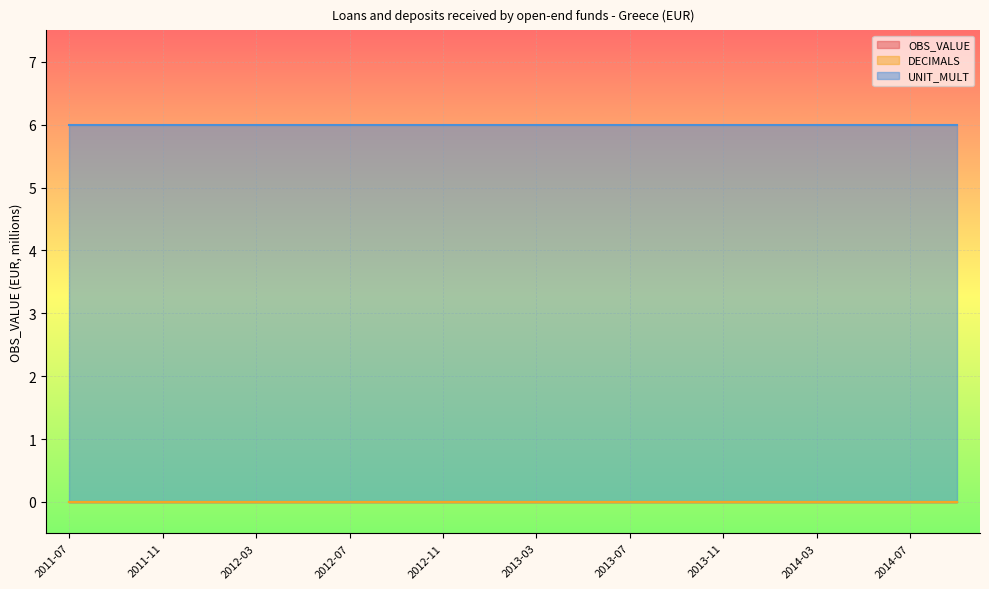

True or false: UNIT_MULT has more than 0 interior local peaks.

False